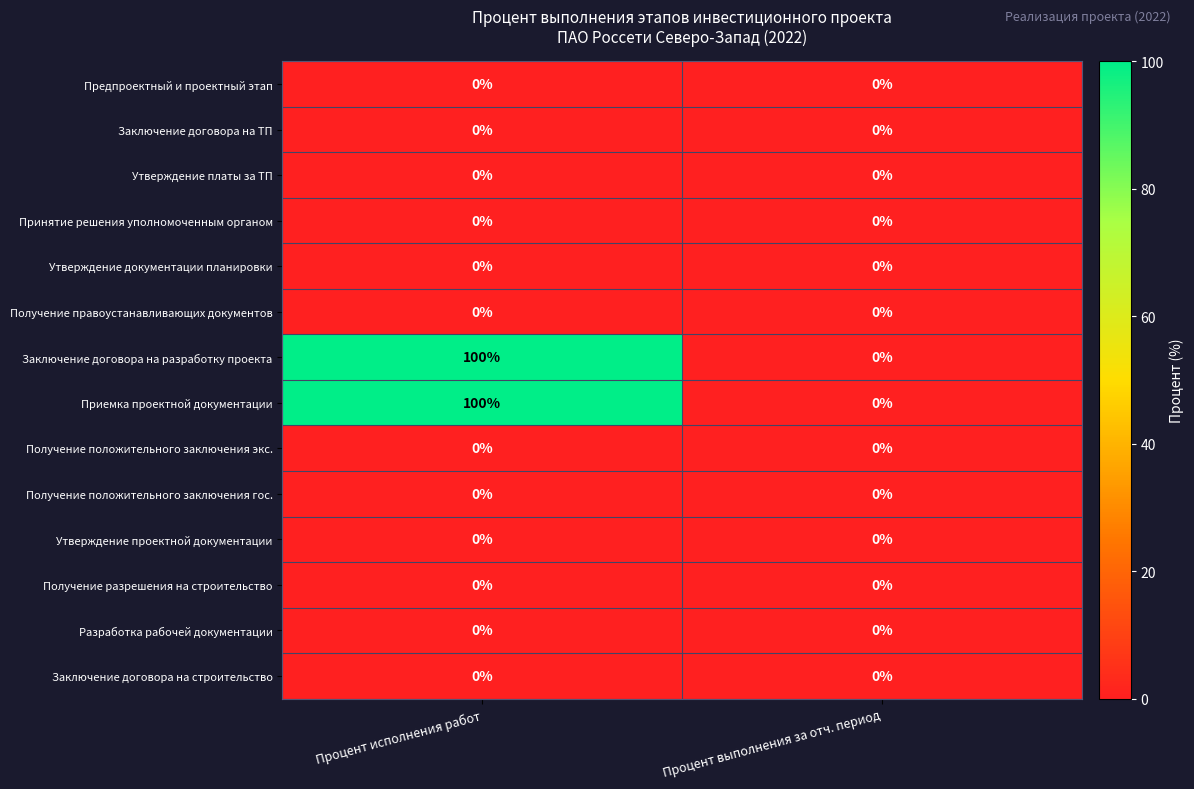

What is the maximum value shown in the chart?

100